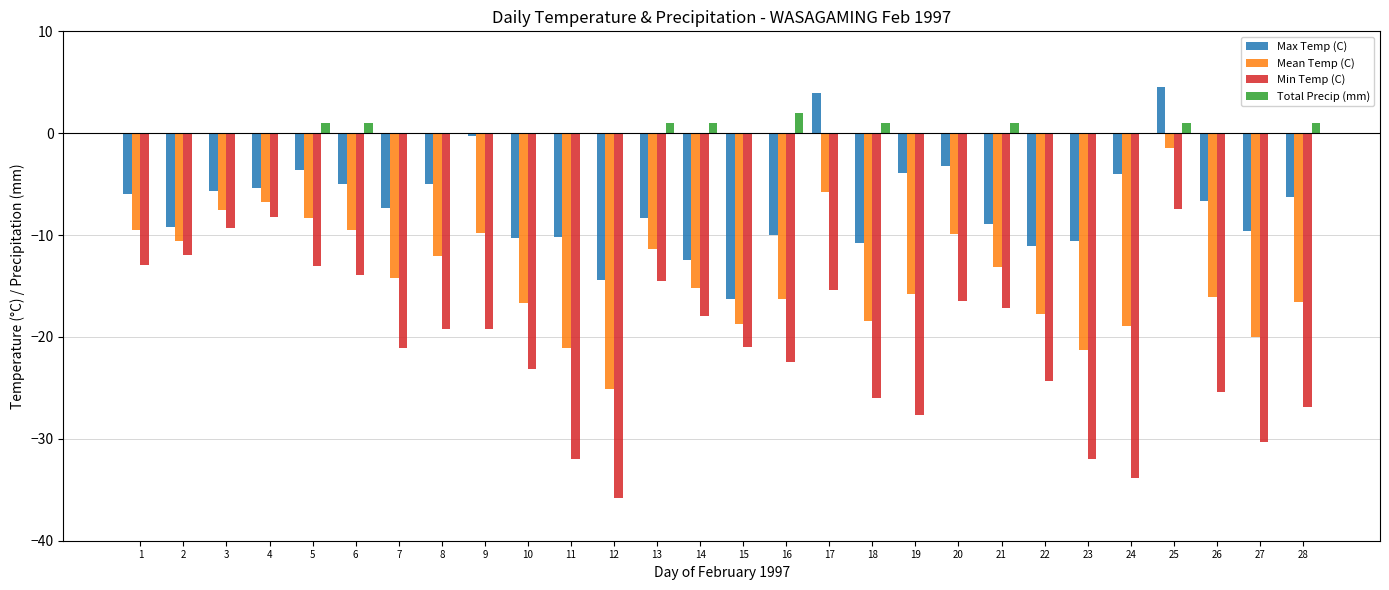

The value of Max Temp (C) at 4 is -2.4. True or false?

False